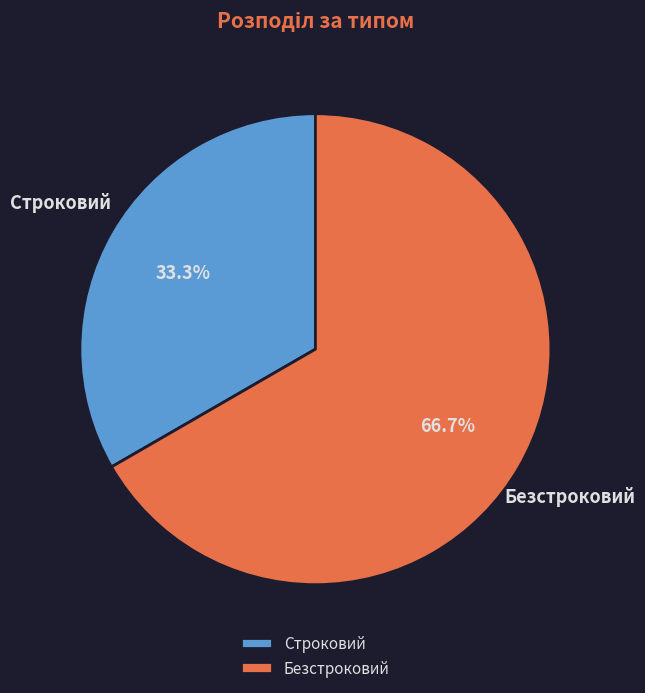

True or false: Безстроковий accounts for 67% of the total.

True